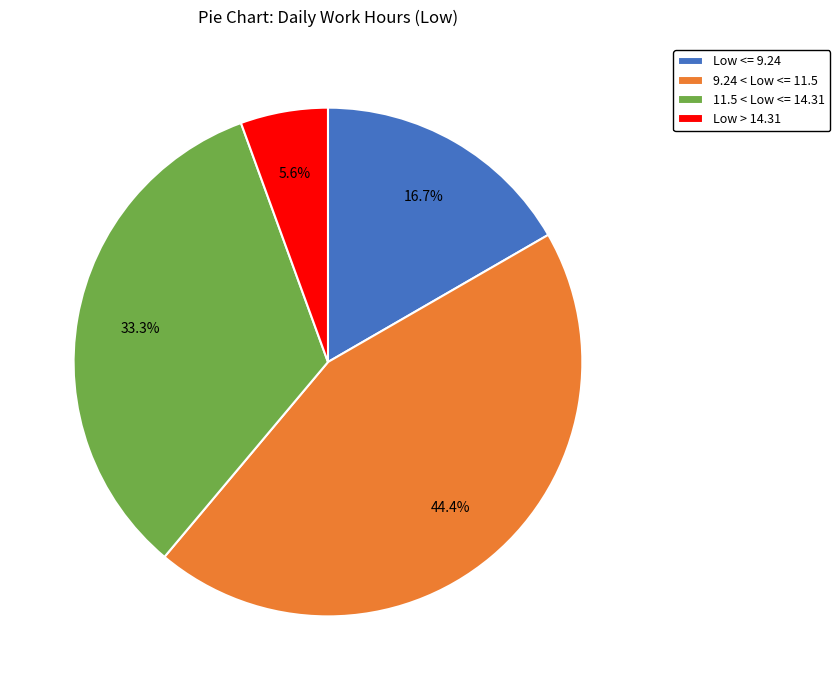

Rank the categories by value from lowest to highest.

Low > 14.31, Low <= 9.24, 11.5 < Low <= 14.31, 9.24 < Low <= 11.5